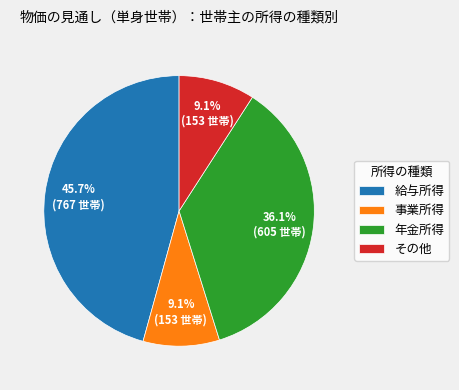

To the nearest percent, what is the difference between the 給与所得 and 年金所得 slice percentages?

10%